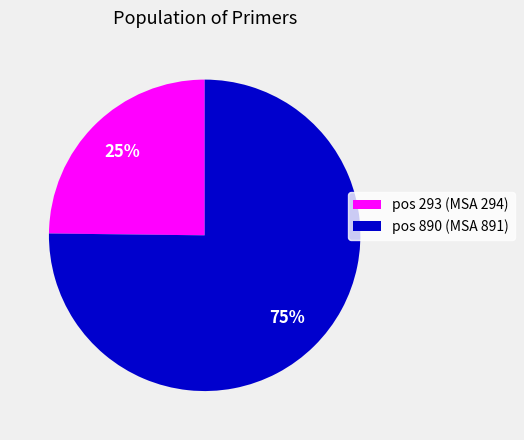

Is there any slice that represents more than half of the pie?

Yes